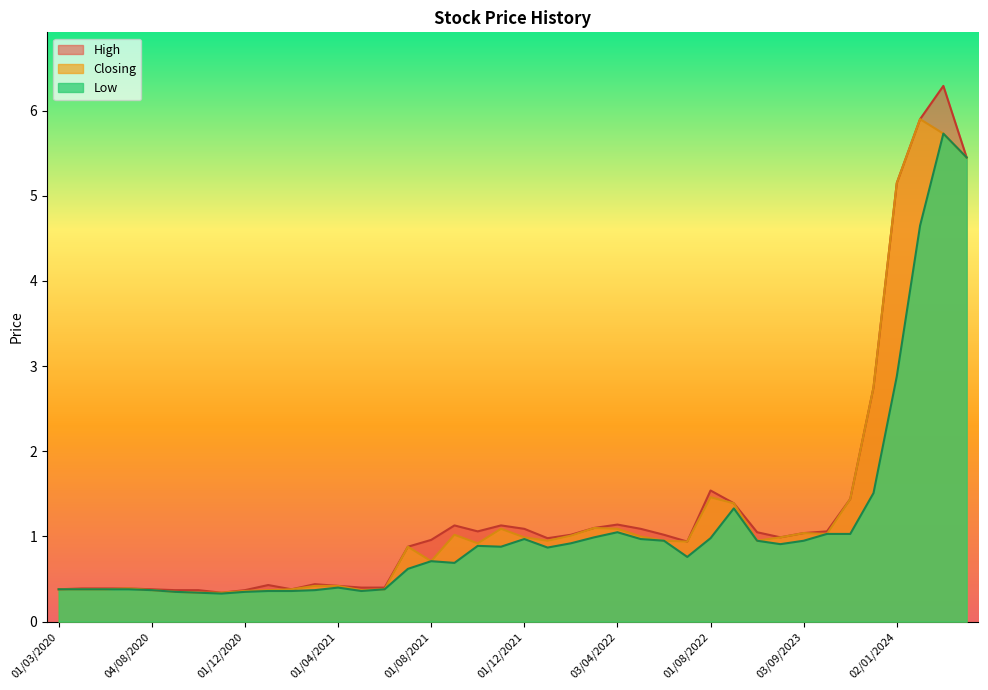

At which label is Low closest to 3?

02/01/2024